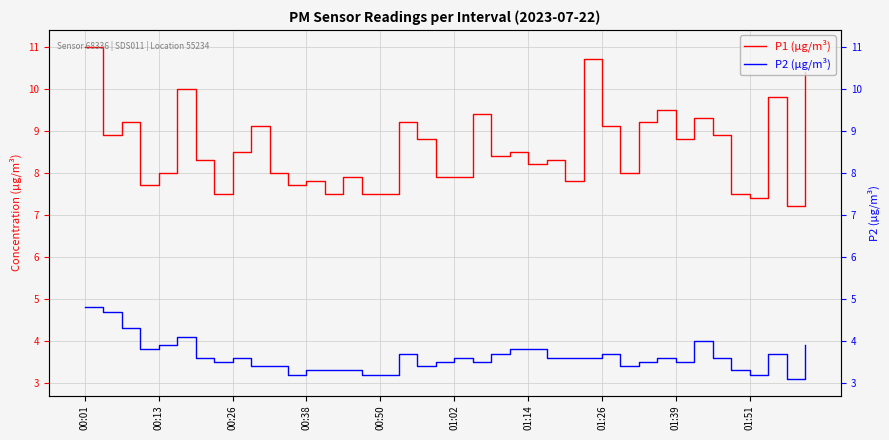

What is the total value across all series at 21?

12.9